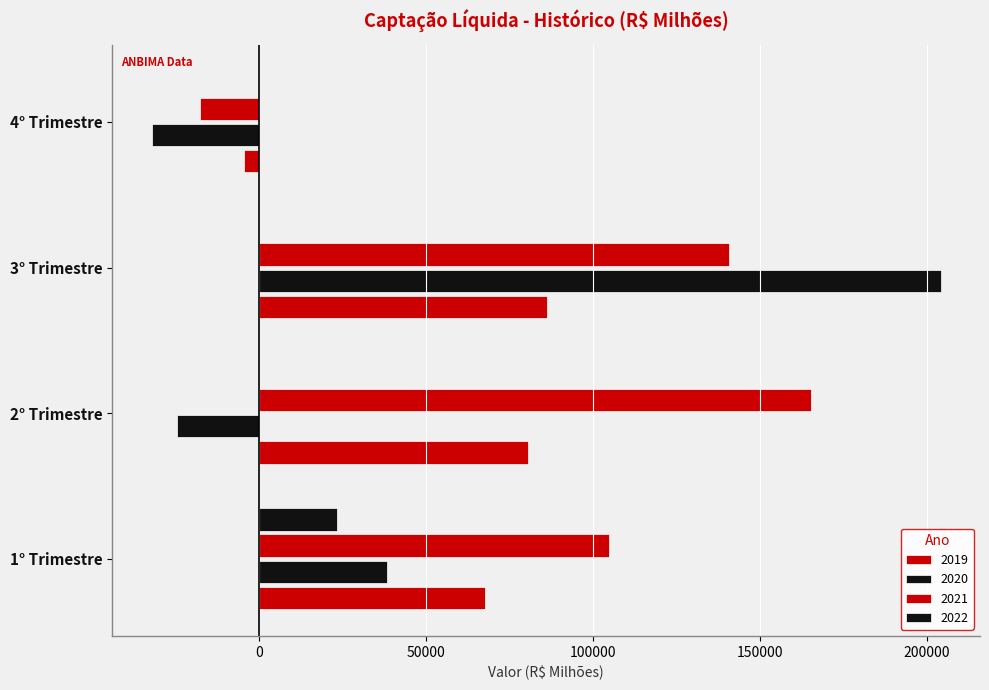

How many data points in 2020 are less than 38459?

2